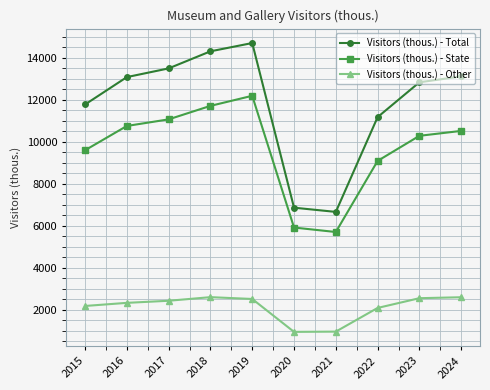

Which series has the largest range (max minus min)?

Visitors (thous.) - Total